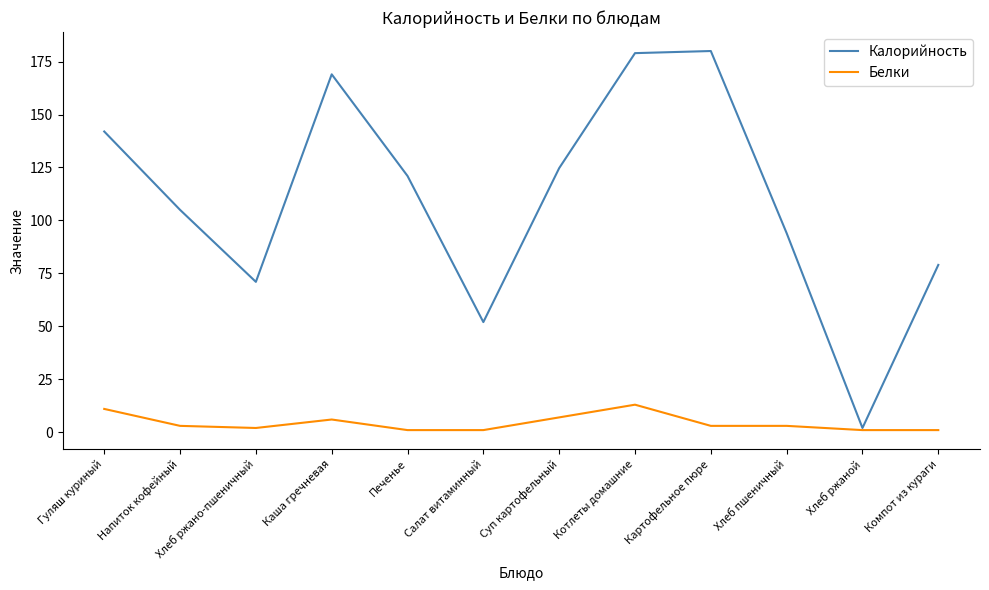

Between Котлеты домашние and Компот из кураги, which series saw the biggest shift?

Калорийность